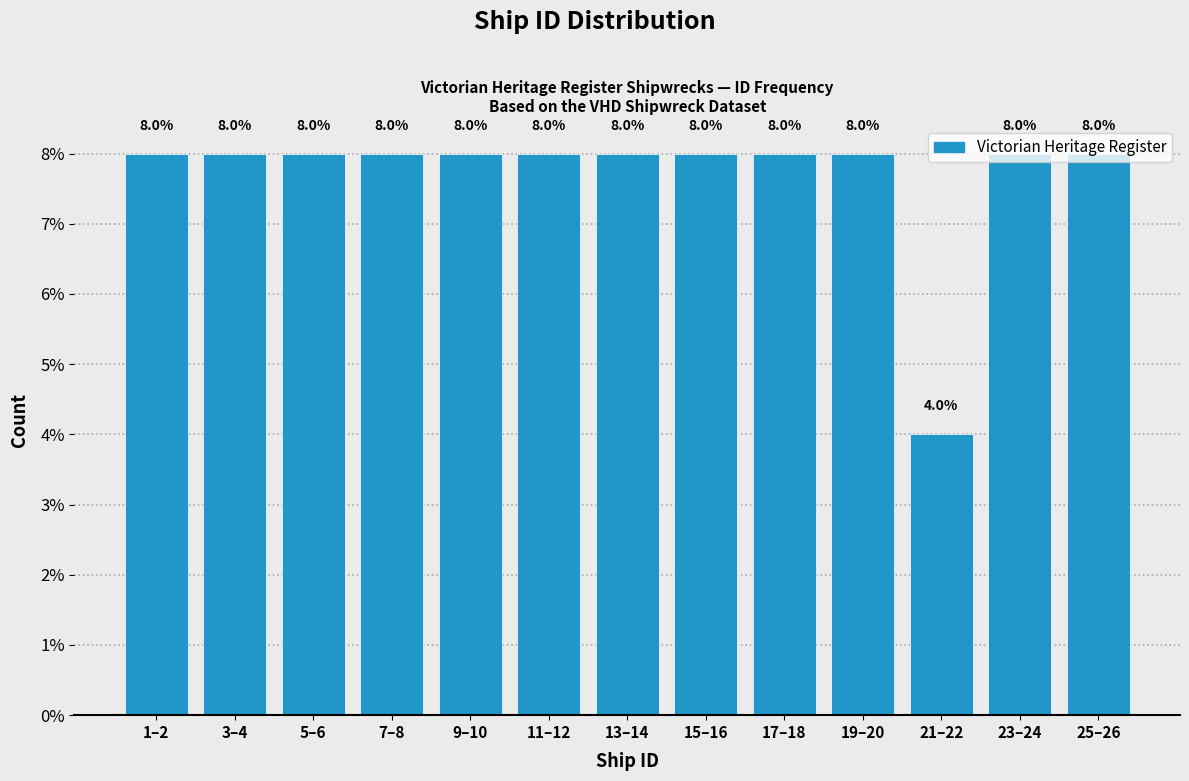

Approximately how many times larger is the value at 7–8 compared to 1–2?

1.0